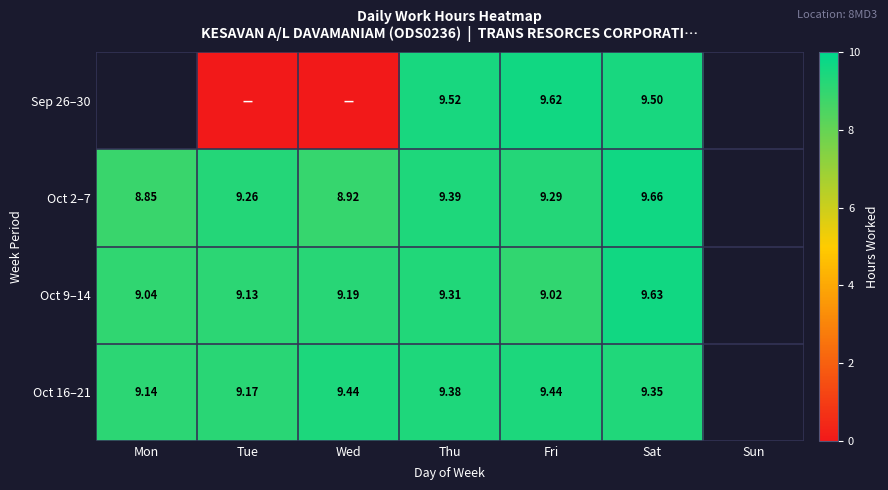

Count the number of data series in this chart.

4